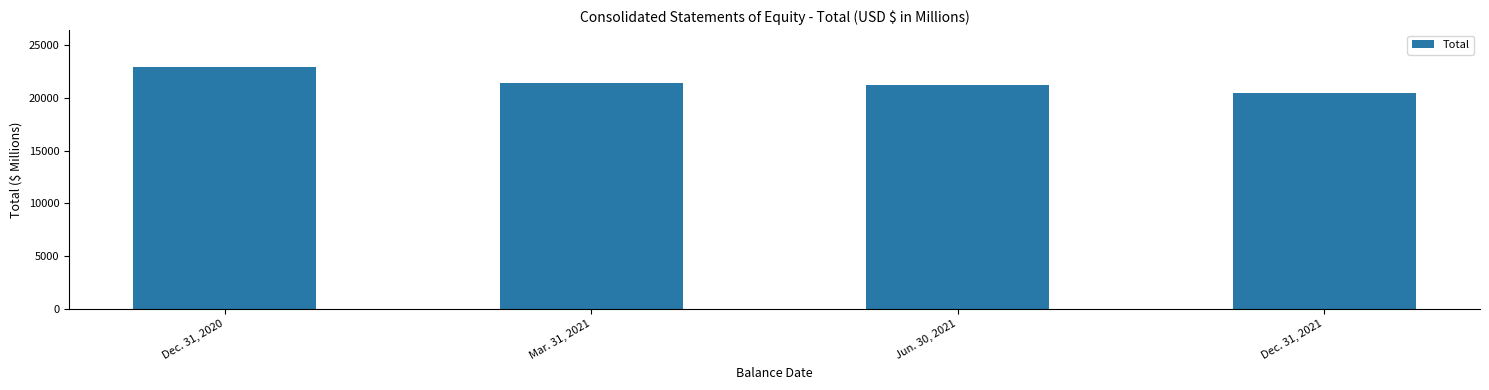

What is the greatest value displayed?

22954.1